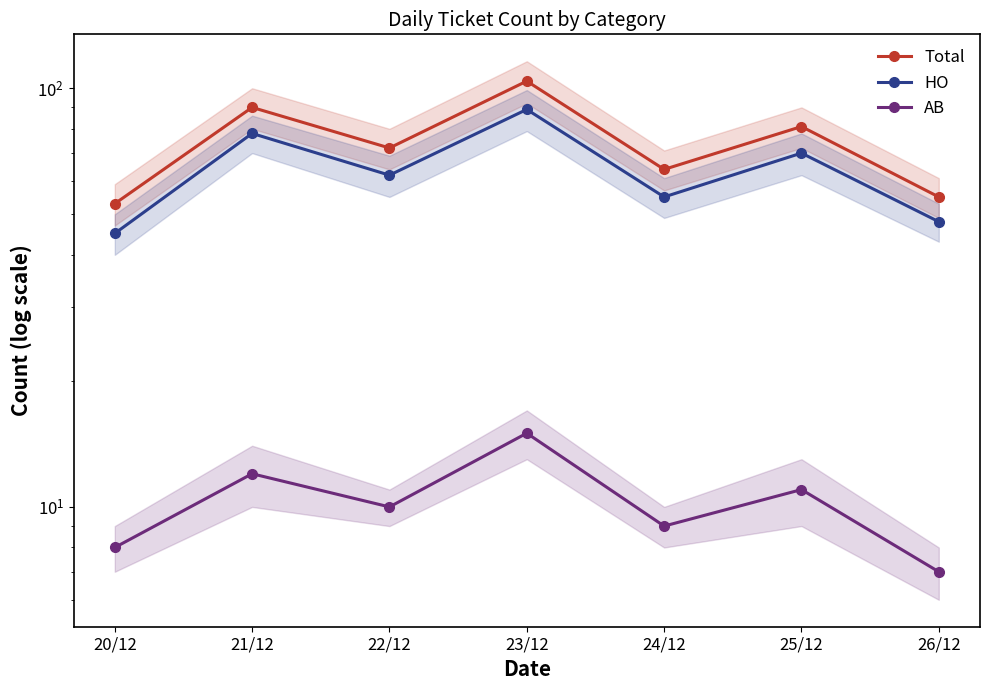

Rank the series by their maximum value, from lowest to highest.

AB, HO, Total